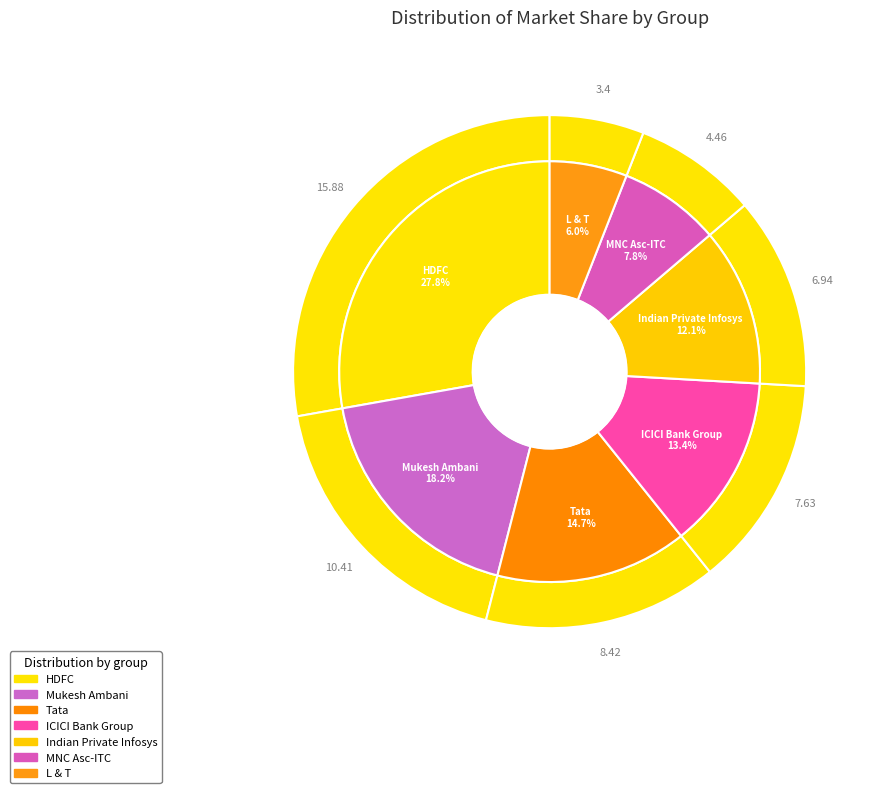

Which has a higher value, HDFC or ICICI Bank Group?

HDFC